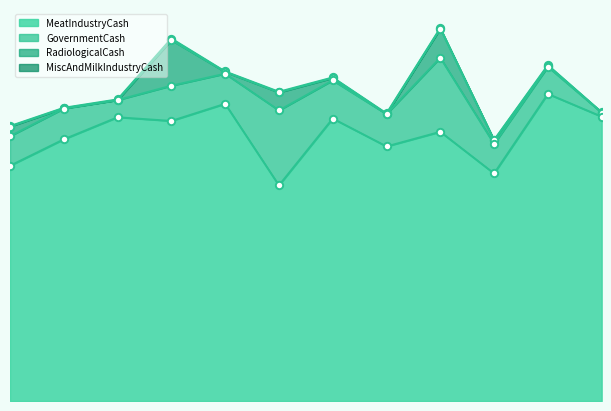

What are all the series names shown in the legend?

MeatIndustryCash, MiscAndMilkIndustryCash, RadiologicalCash, GovernmentCash